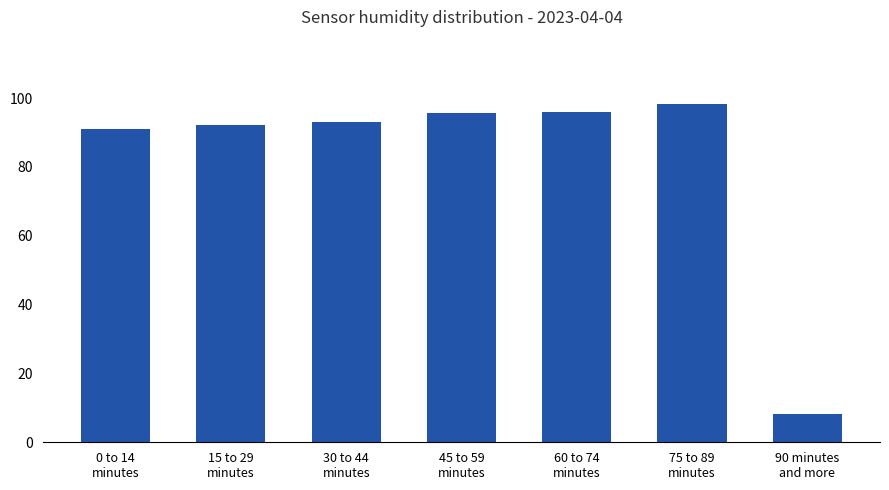

What is the sum of the values at 0 to 14
minutes and 60 to 74
minutes?

186.7